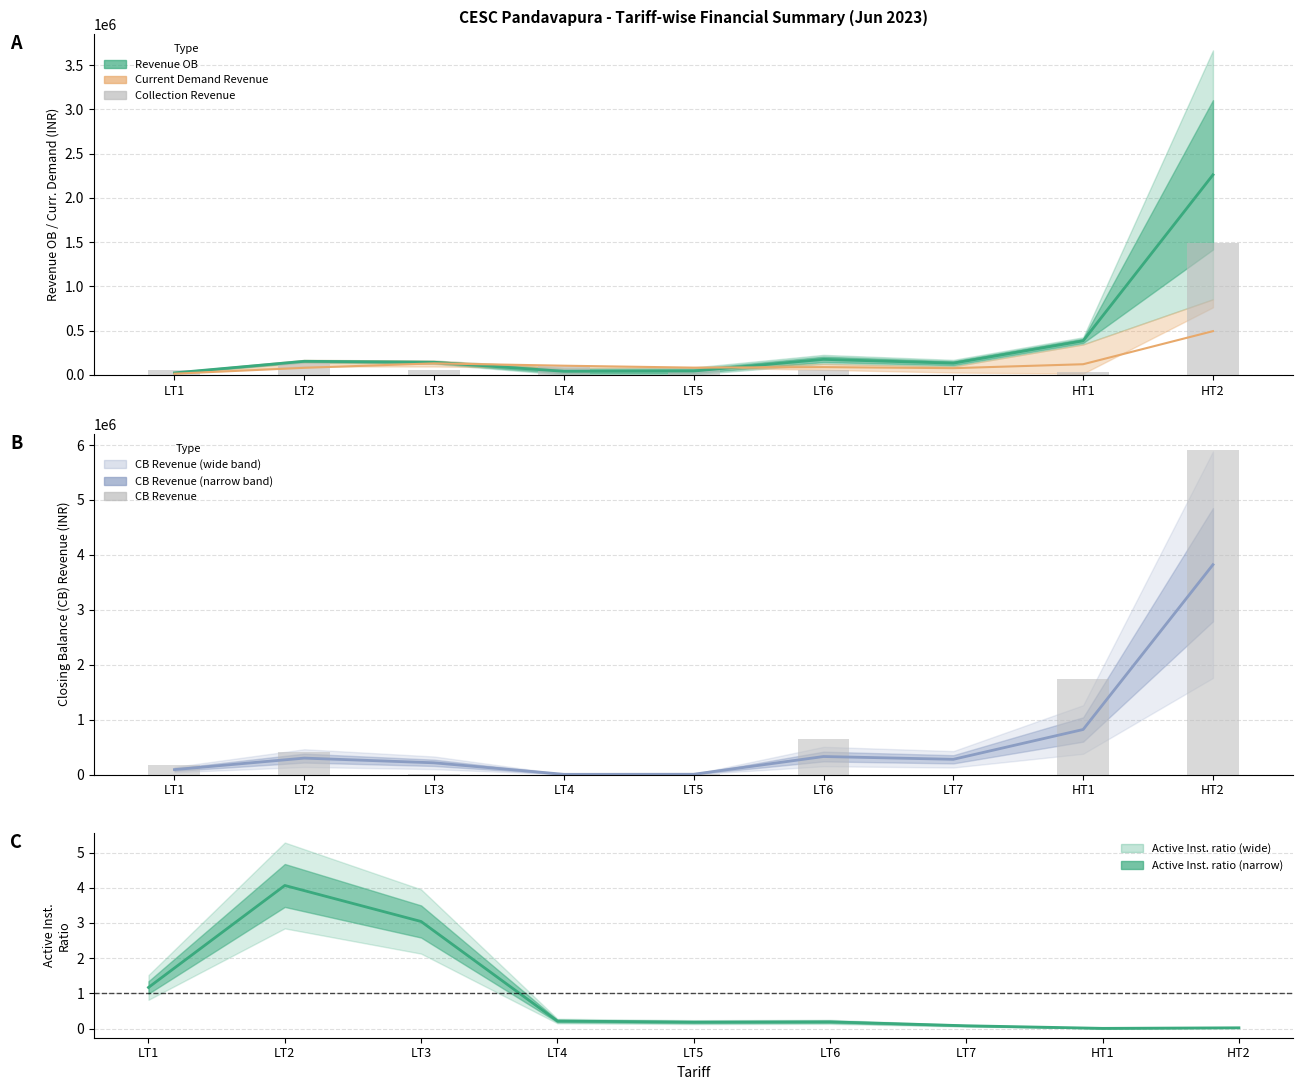

How many groups of bars are there?

9